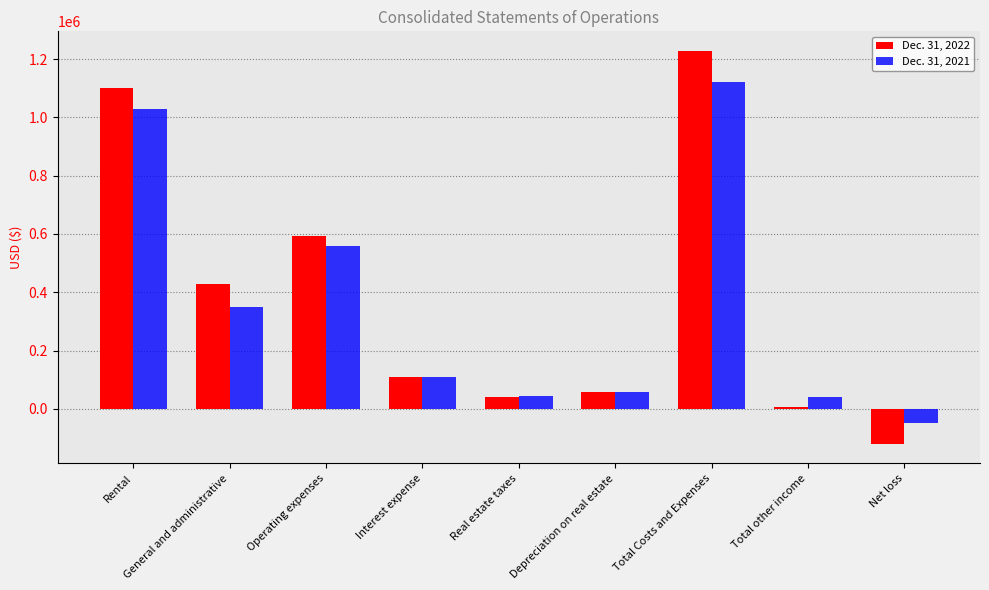

How many groups of bars are there?

9